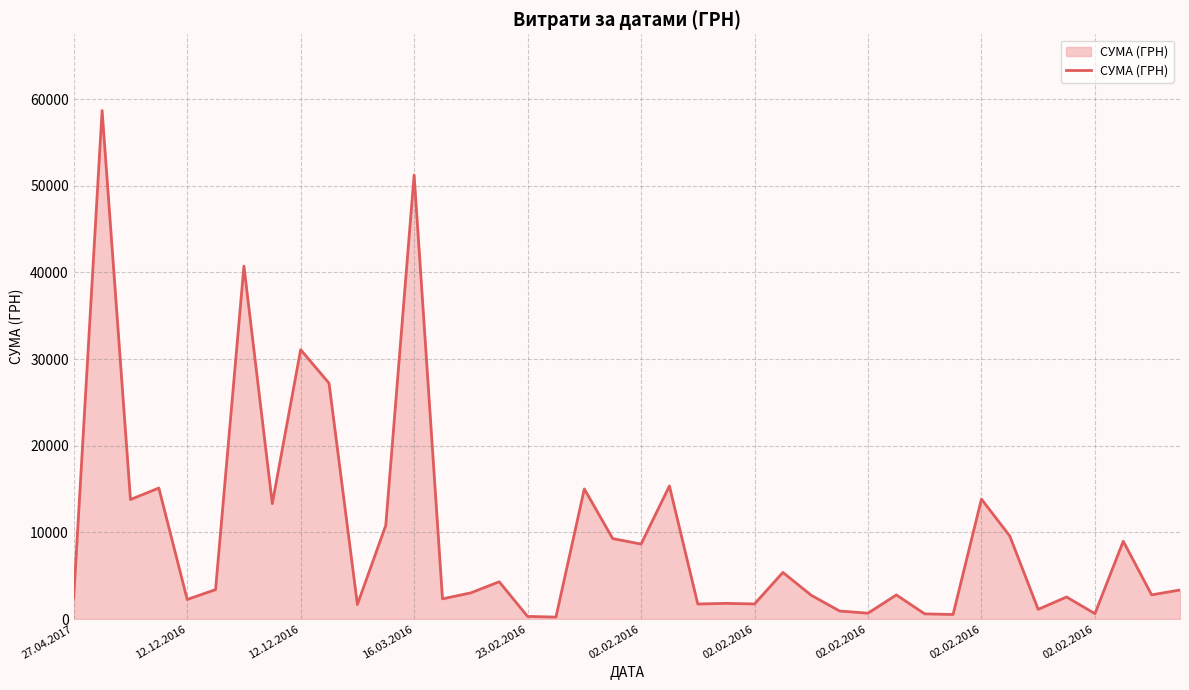

What is the greatest value displayed?

58667.0